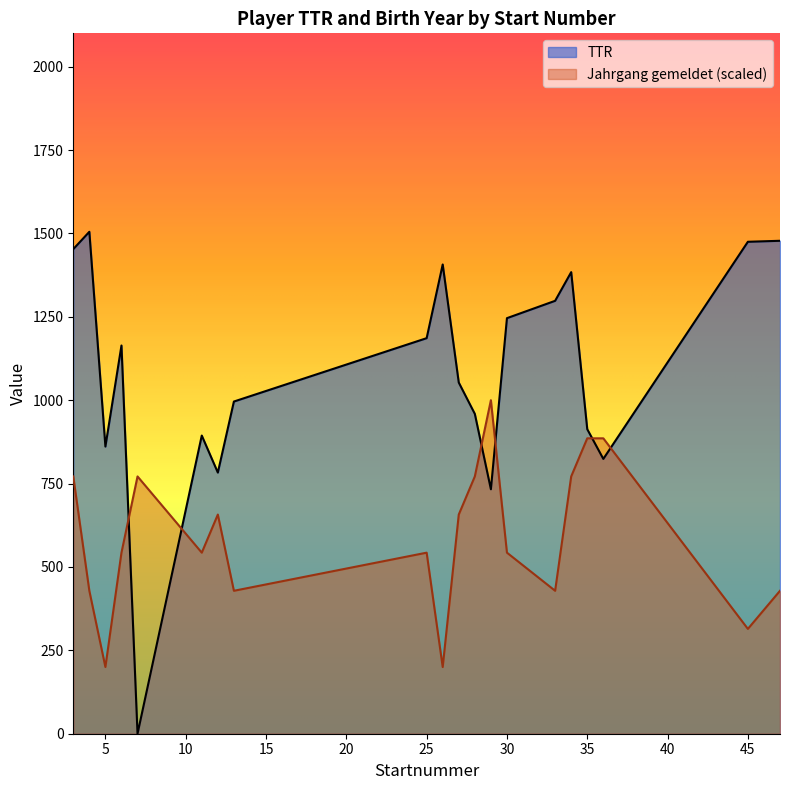

Between 26 and 30, which series saw the biggest shift?

Jahrgang gemeldet